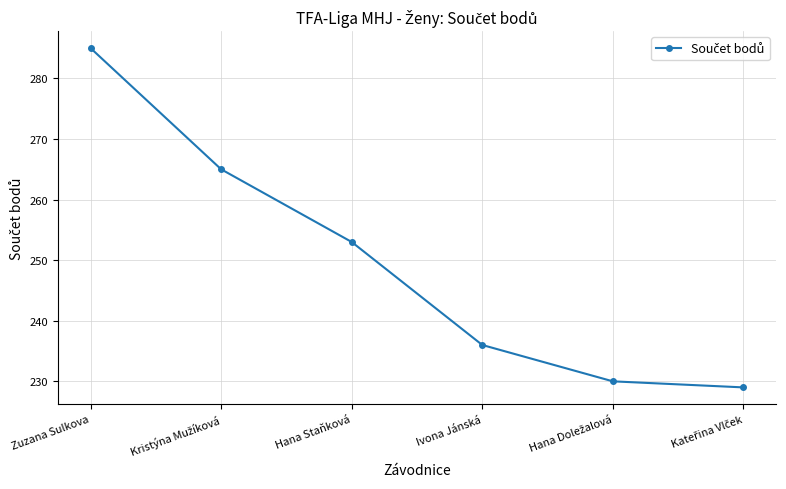

Read the value at Hana Staňková, to the nearest 5.

255